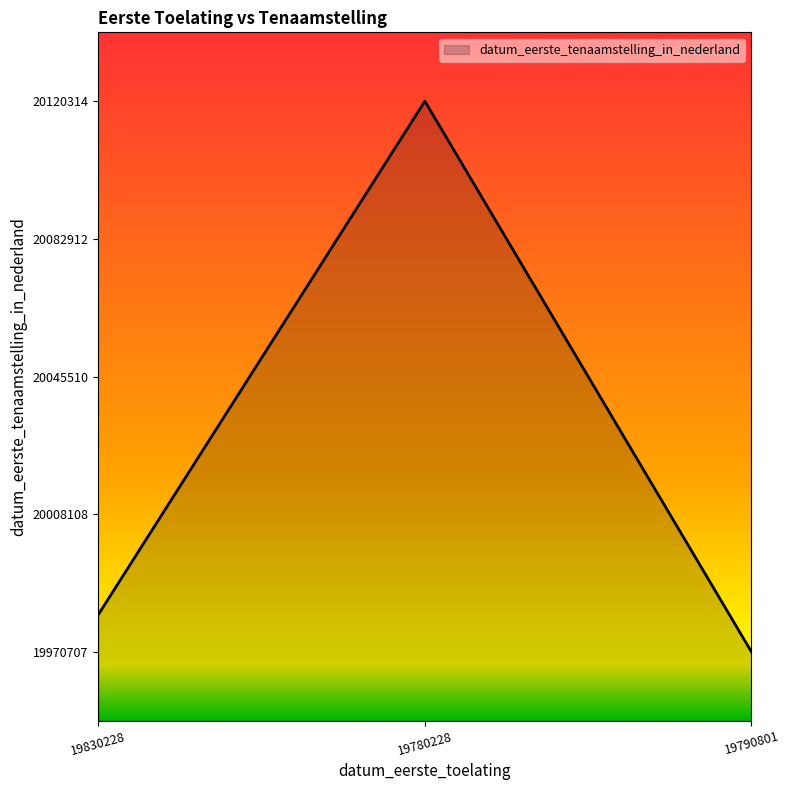

What is the ratio of the value at 19790801 to the value at 19780228?

0.1